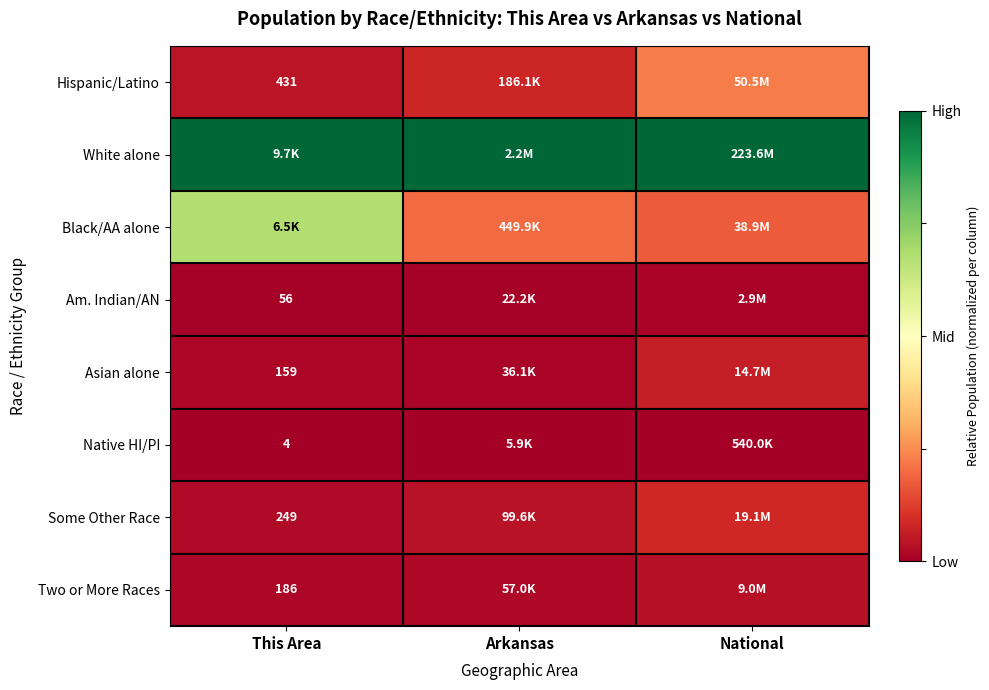

Which series changed the most between Arkansas and National?

Hispanic/Latino